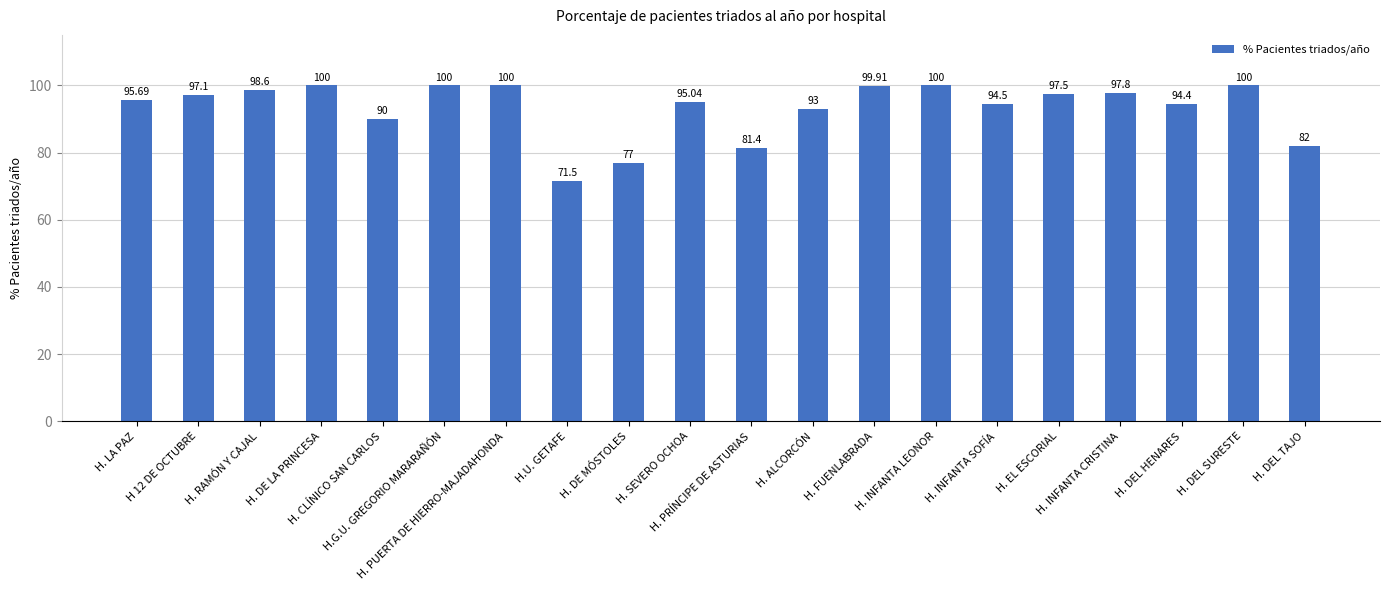

Count the number of values greater than 97.

10